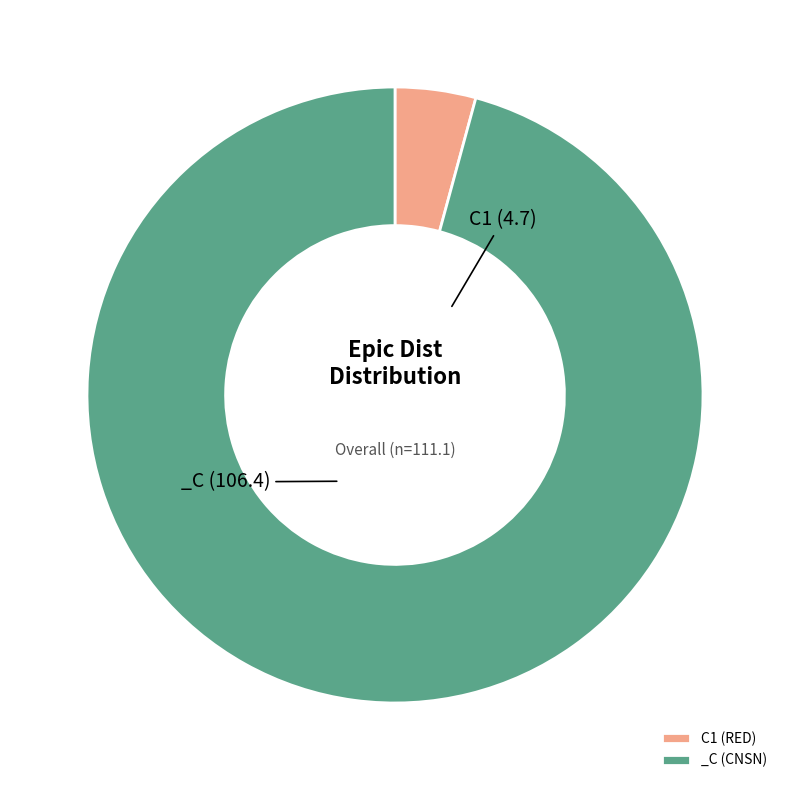

What is the largest slice in the pie chart?

_C (CNSN)